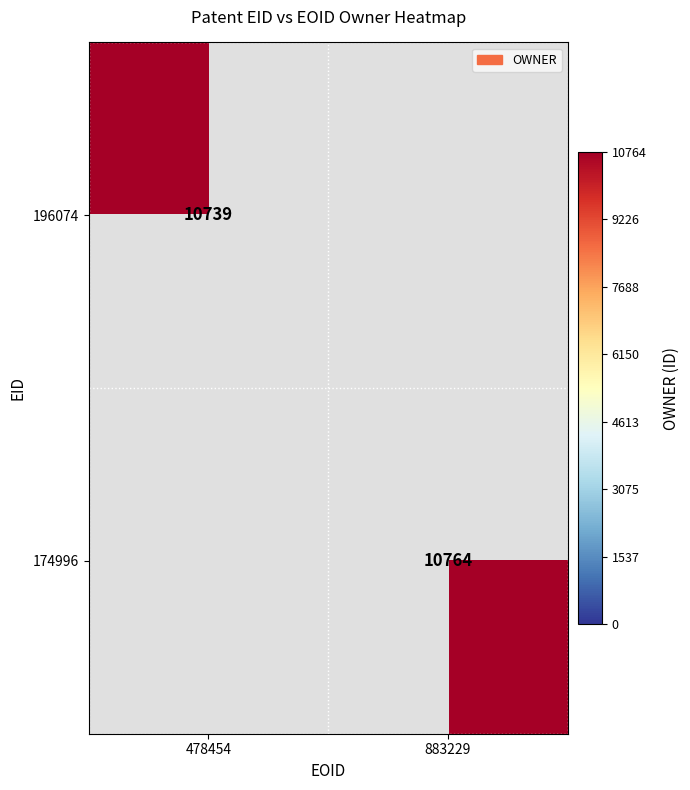

True or false: 174996 has a value of 16867 at 883229.

False